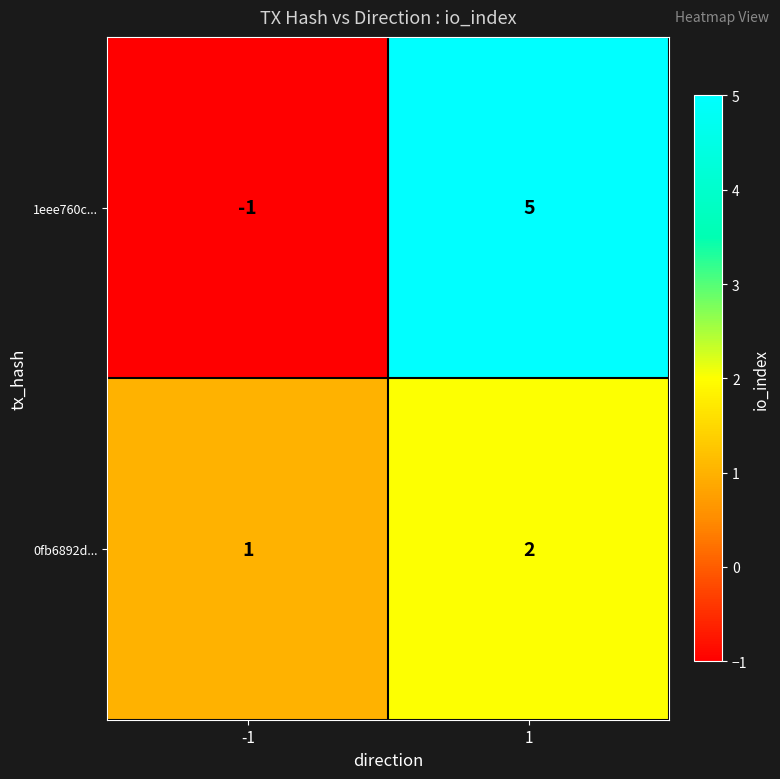

Is the value of 0fb6892d... at 1 greater than the value of 1eee760c... at 1?

No